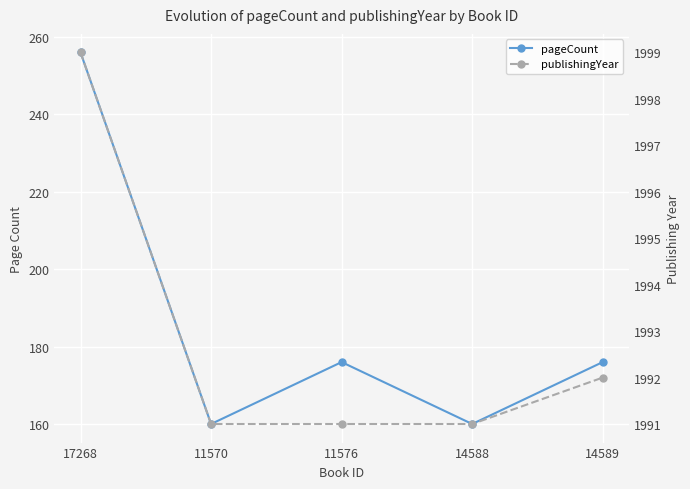

Which series has the largest range (max minus min)?

pageCount